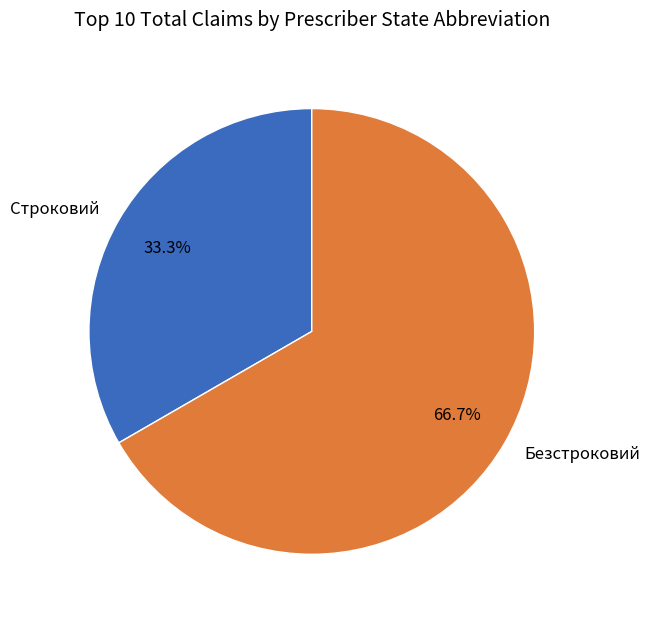

True or false: Безстроковий accounts for 76% of the total.

False